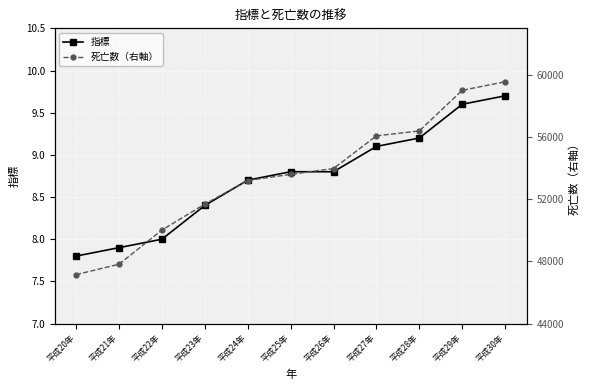

What is the maximum value shown in the chart?

59561.0